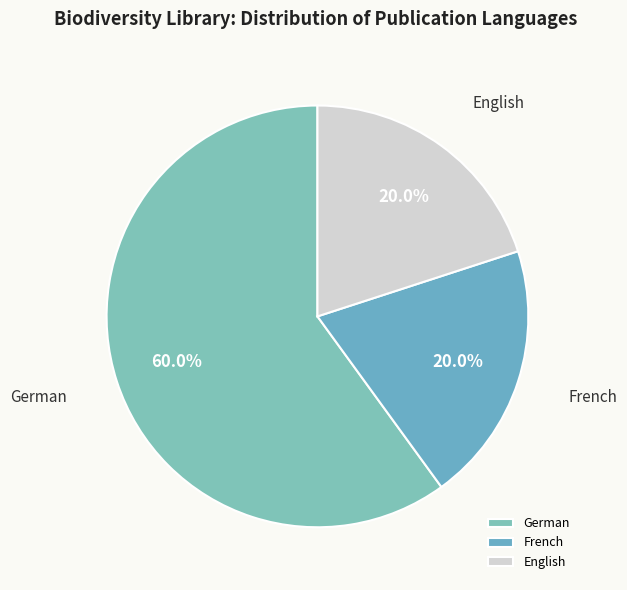

To the nearest percent, what is the average slice percentage?

33%